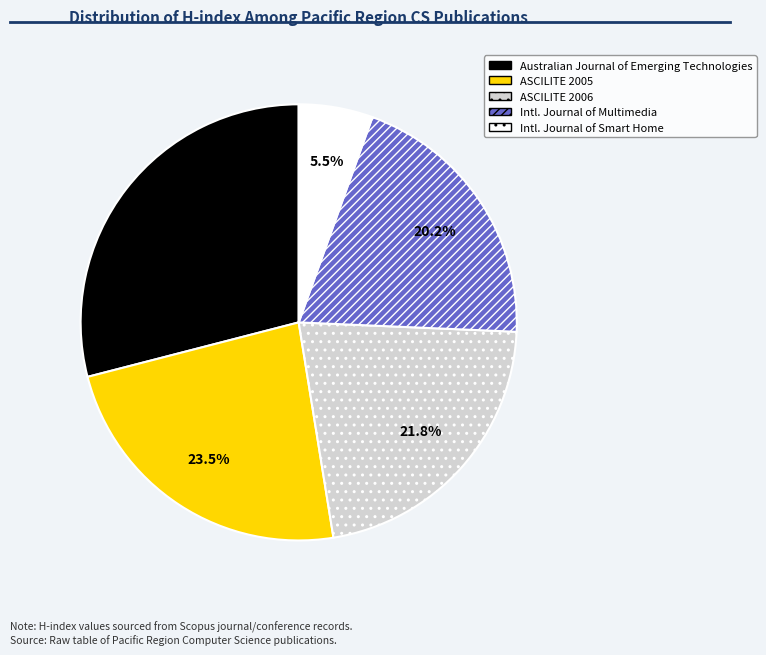

What percentage is NOT represented by ASCILITE 2006?

78.2%